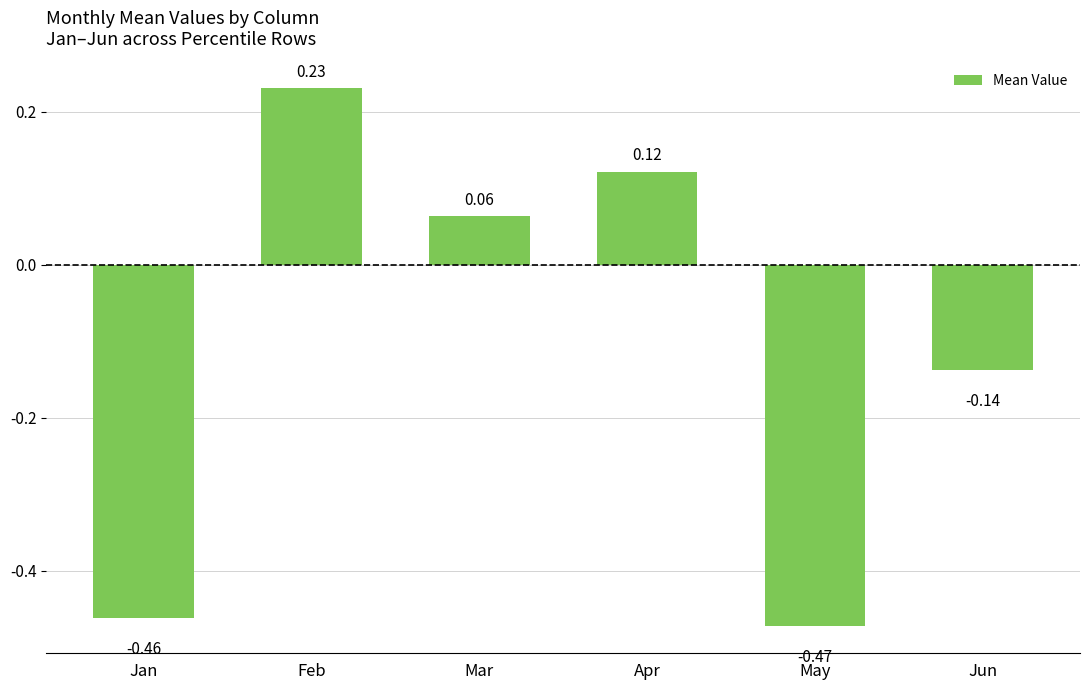

At which label is the value closest to 0?

Mar